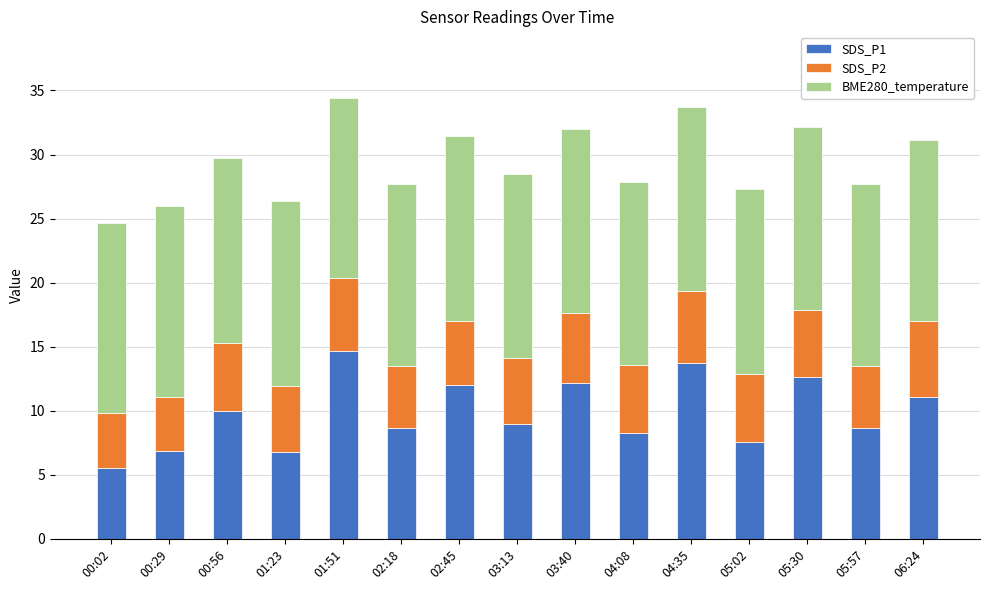

What is the total value across all series at 02:45?

31.4